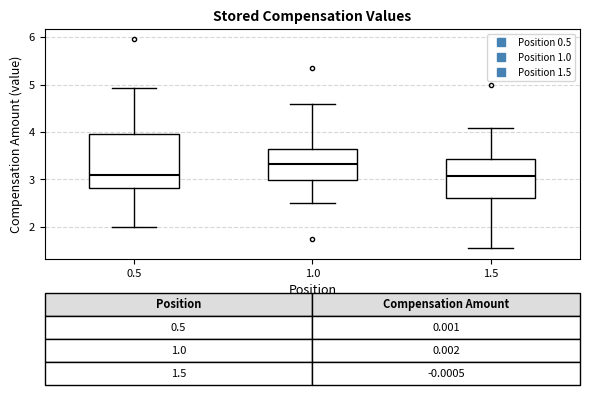

Which box is the tallest, from its lower edge to its upper edge?

0.5